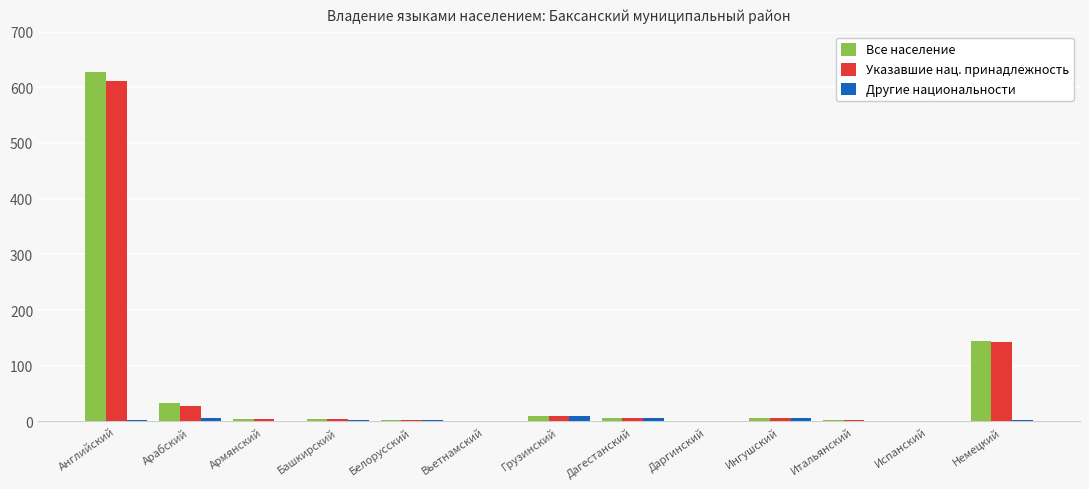

Where is Указавшие нац. принадлежность nearest to the value 306?

Немецкий